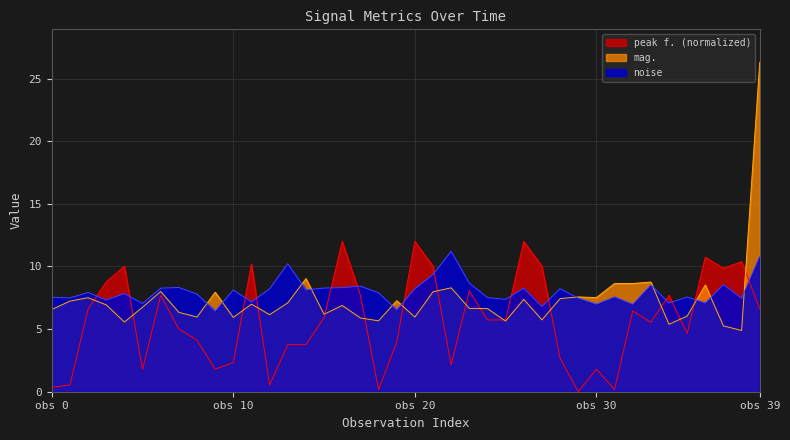

Is it true that mag. equals 4.0 at 9?

False